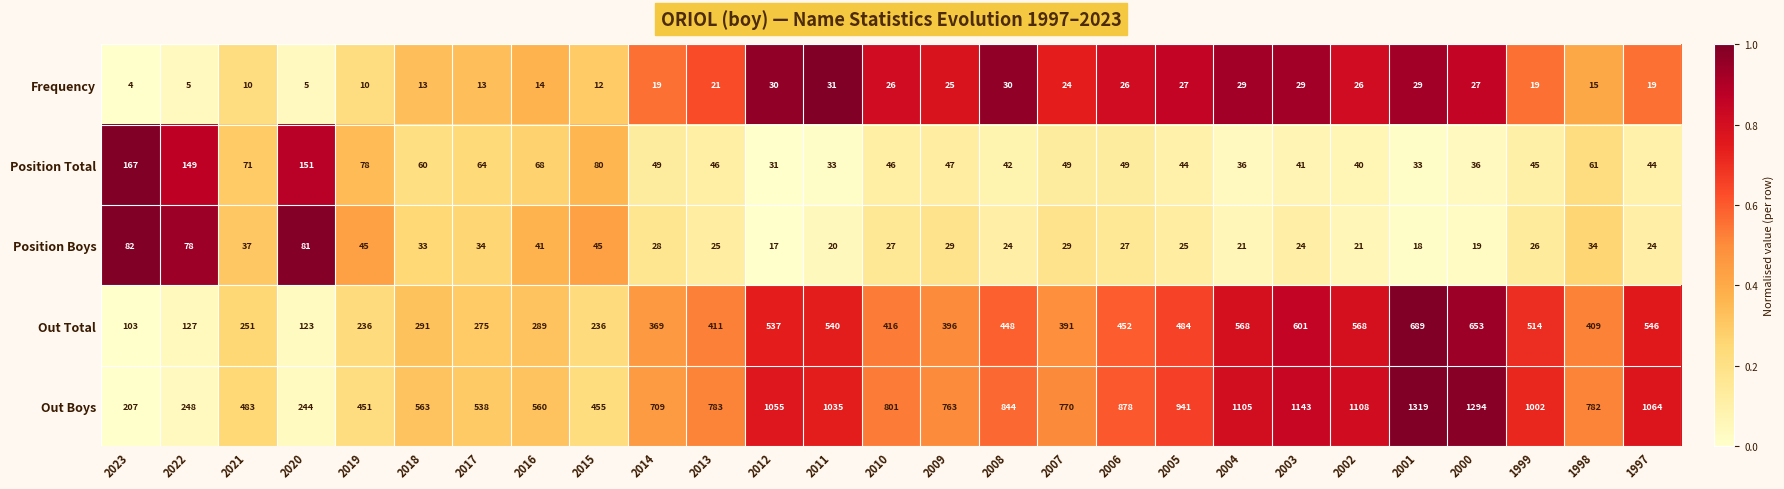

Which series has the widest spread of values?

Out Boys